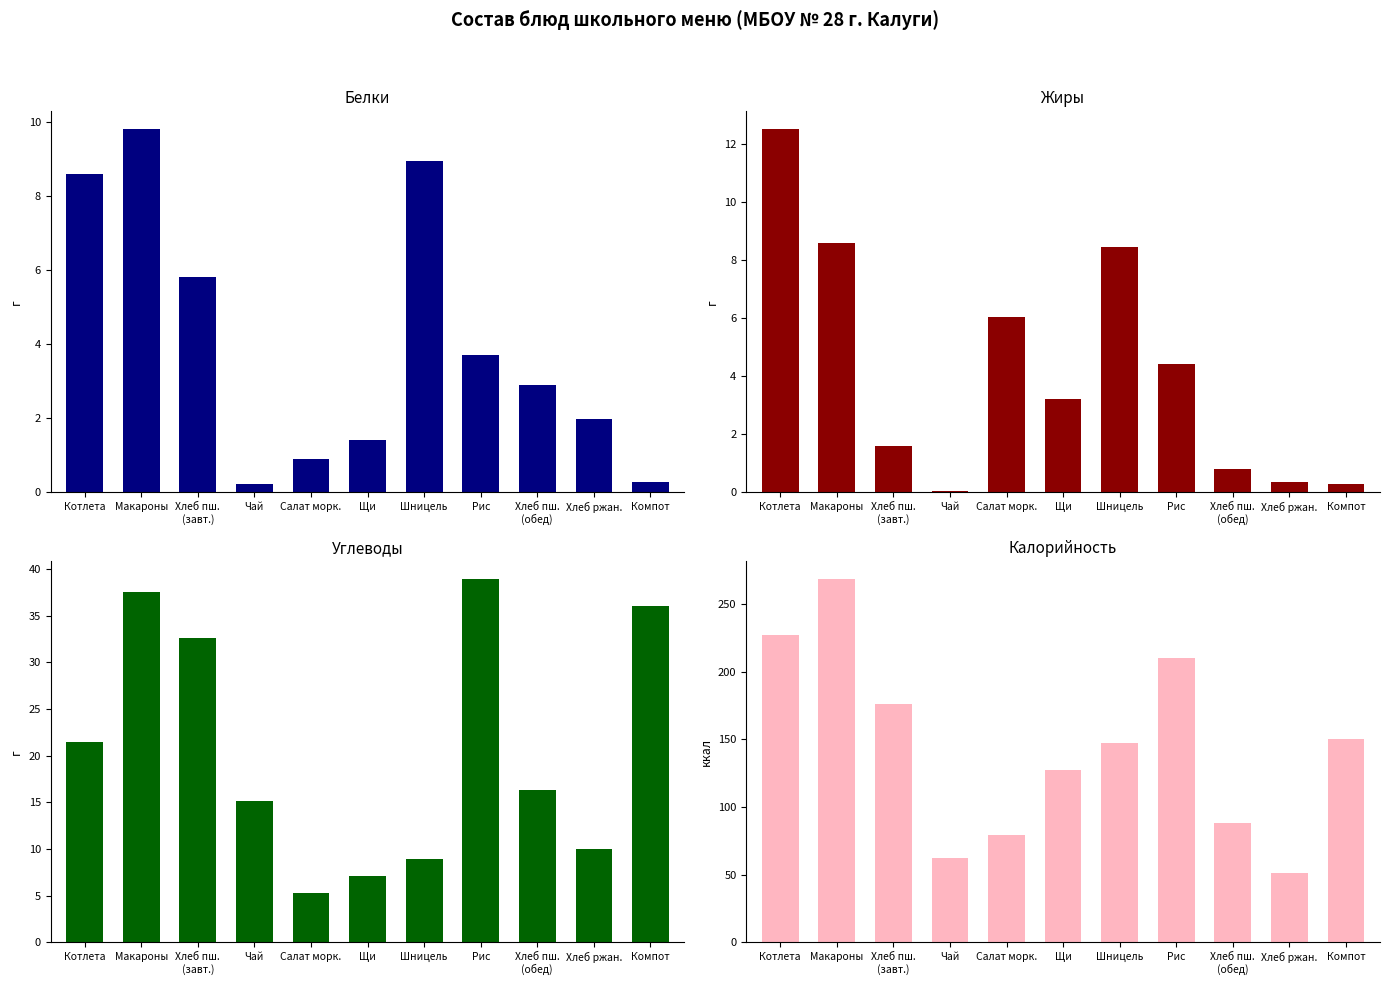

What position from the left is Котлета?

1